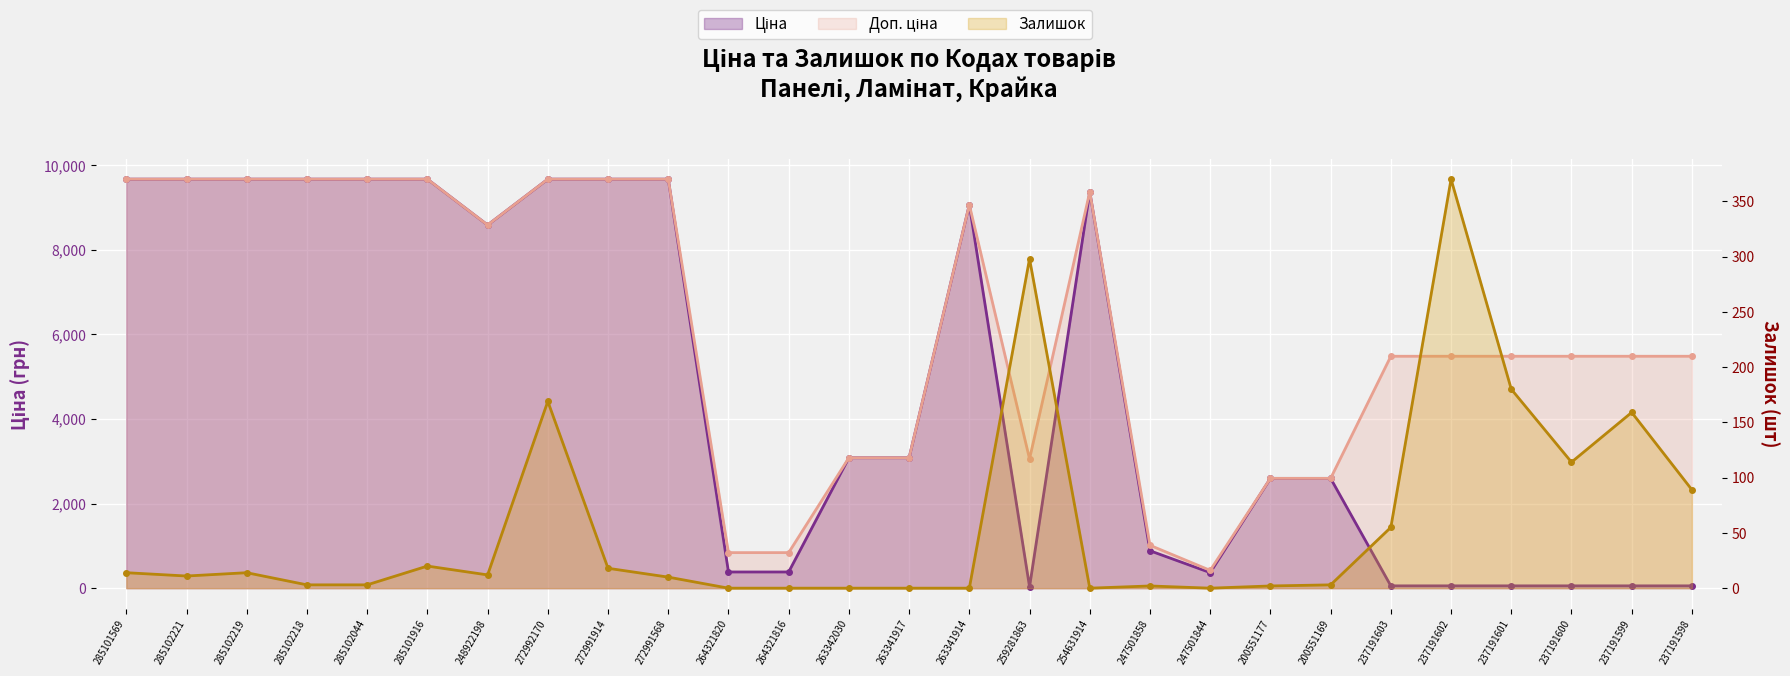

Where is the first local maximum for Залишок?

285102219